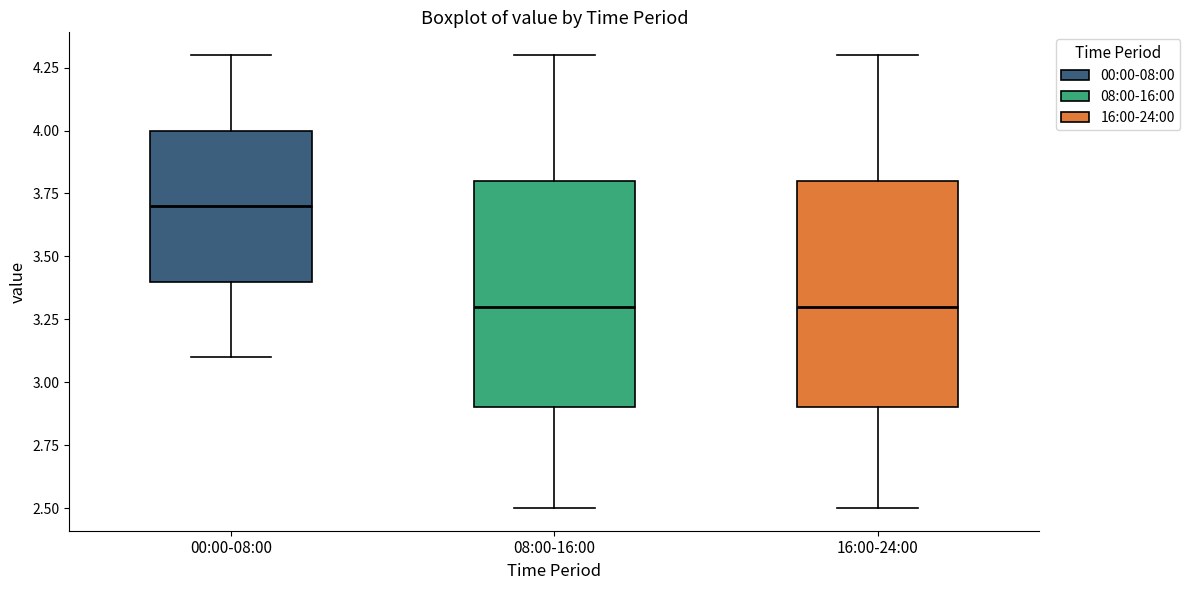

Which box has the highest median line?

00:00-08:00